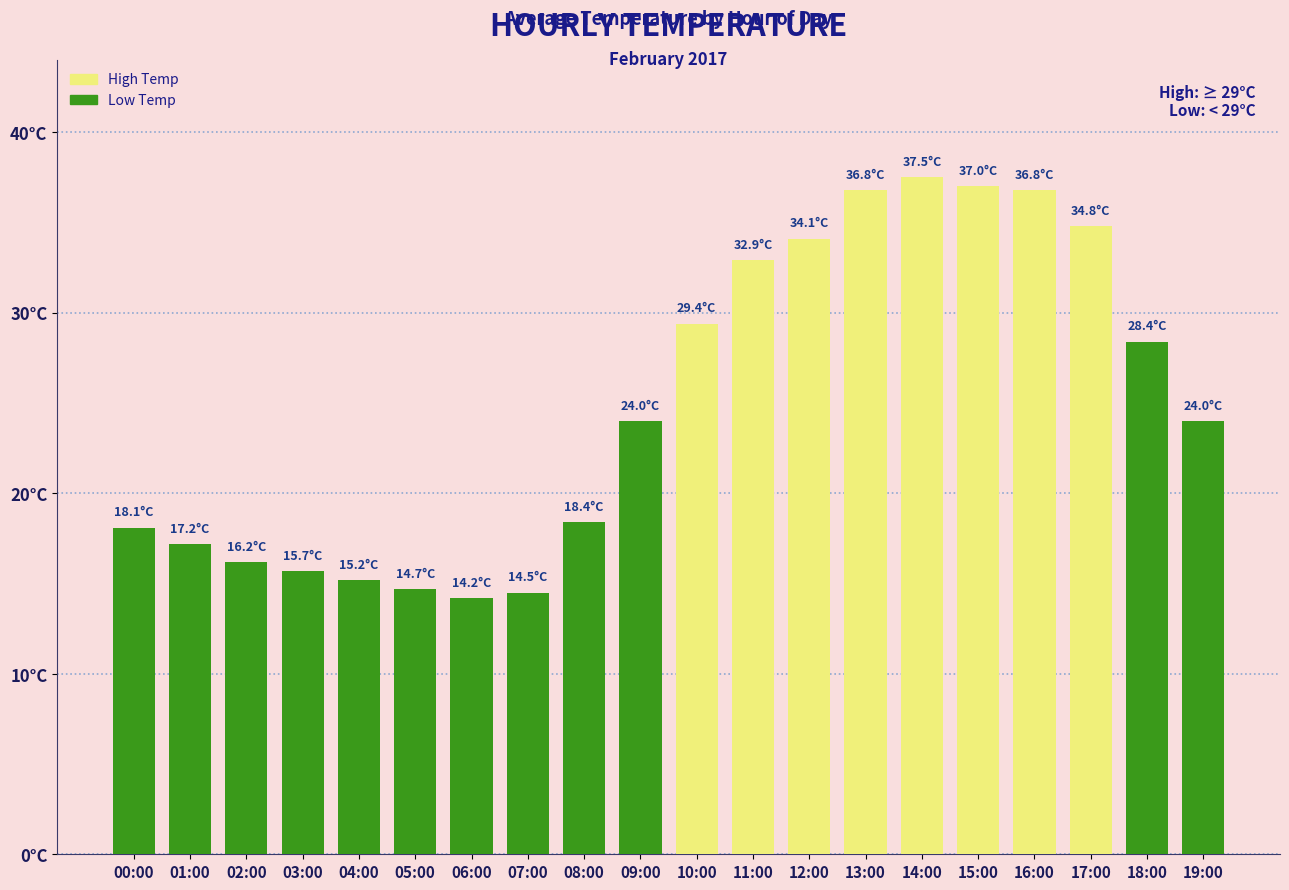

Which category has the lowest value across all series?

06:00